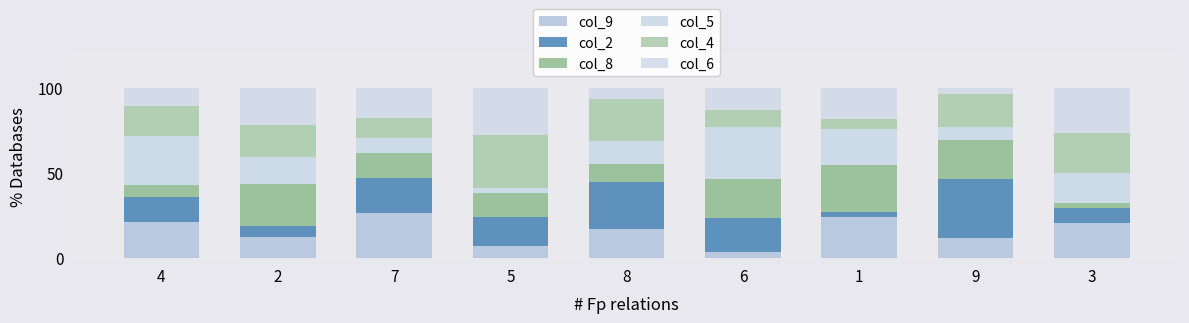

Are the bars horizontal?

No